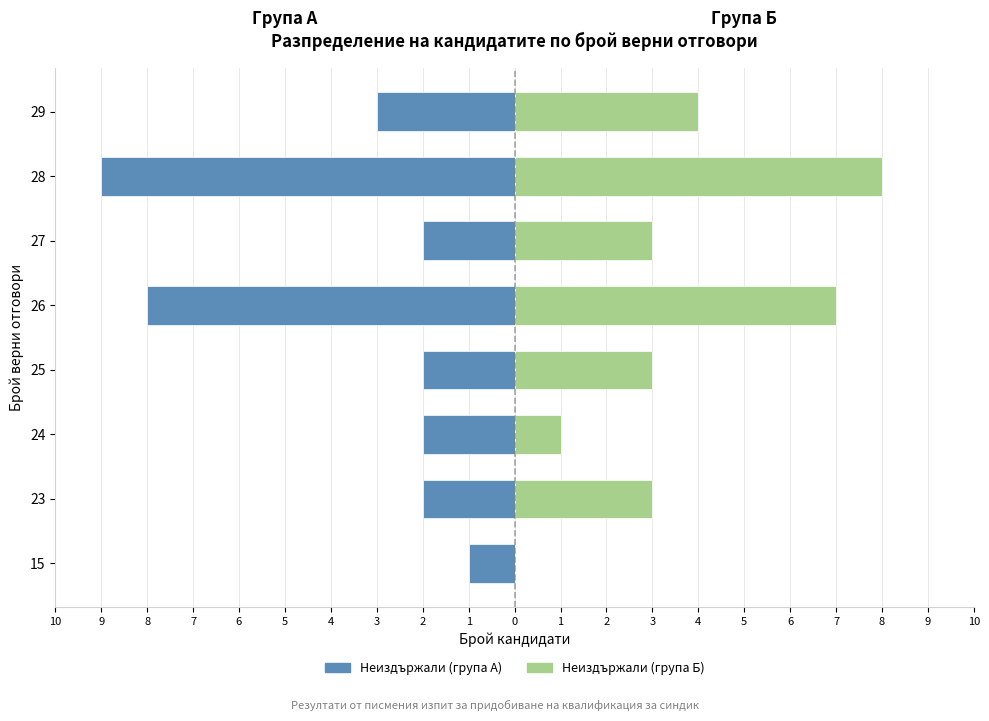

Reading right to left, extract all data points from this chart.

Неиздържали (група А): 3=-3	4=-9	5=-2	6=-8	7=-2	8=-2	9=-2	10=-1
Неиздържали (група Б): 3=4	4=8	5=3	6=7	7=3	8=1	9=3	10=0